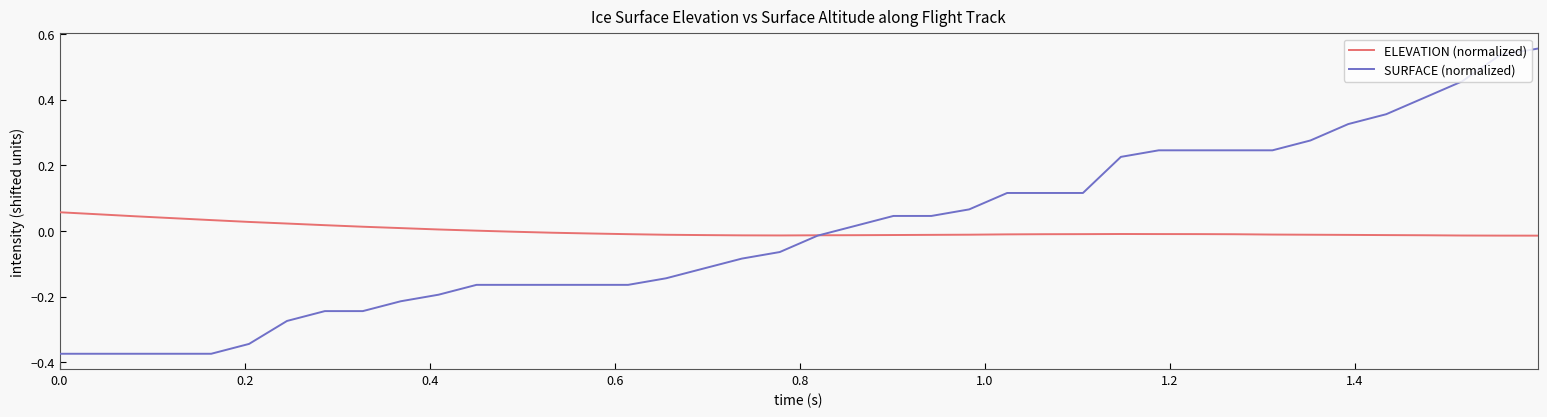

How many lines are shown in the chart?

2